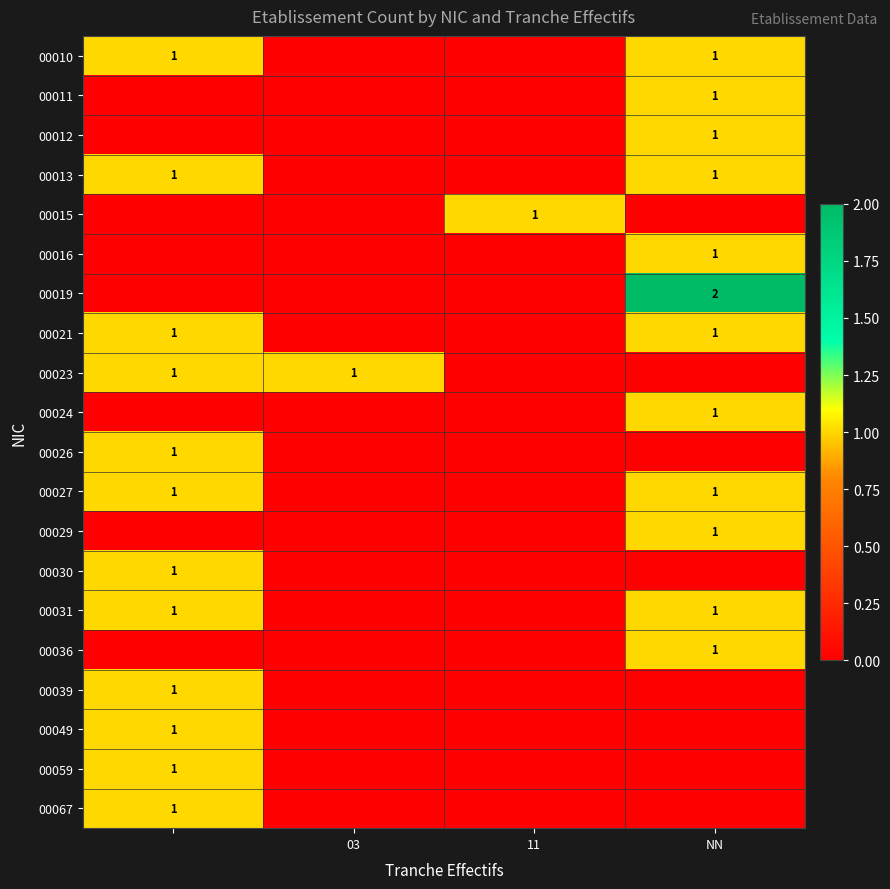

The 00016 series shows 0 at NN. True or false?

False